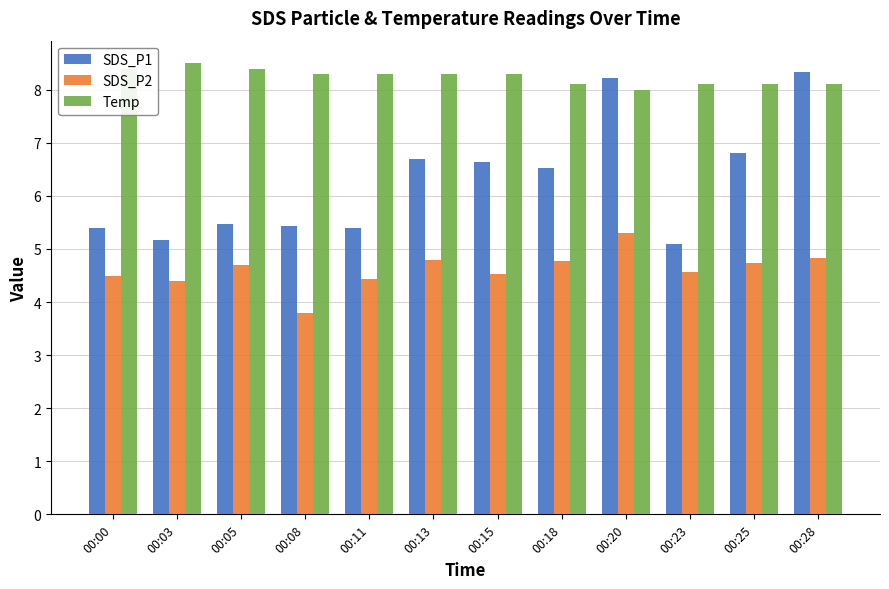

How many categories are shown in the chart?

12